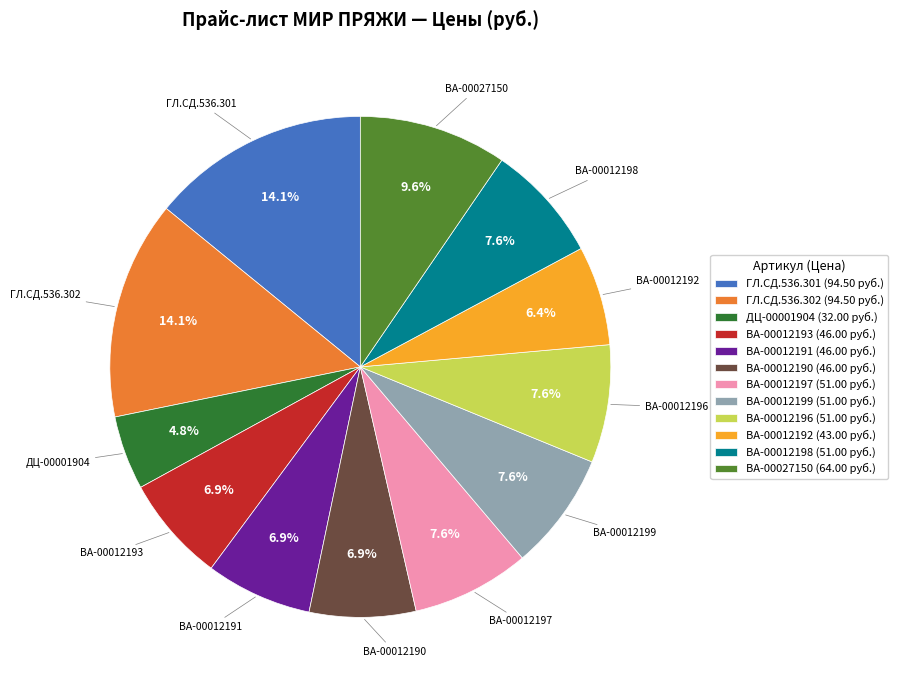

What percentage is NOT represented by ВА-00012193?

93.1%